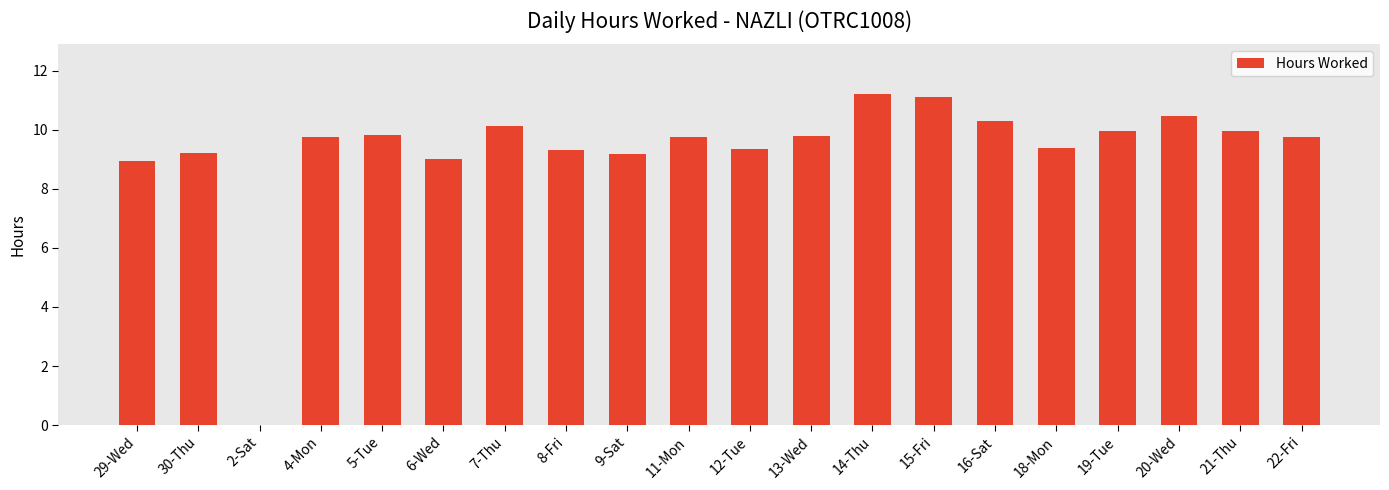

Are the bars horizontal?

No